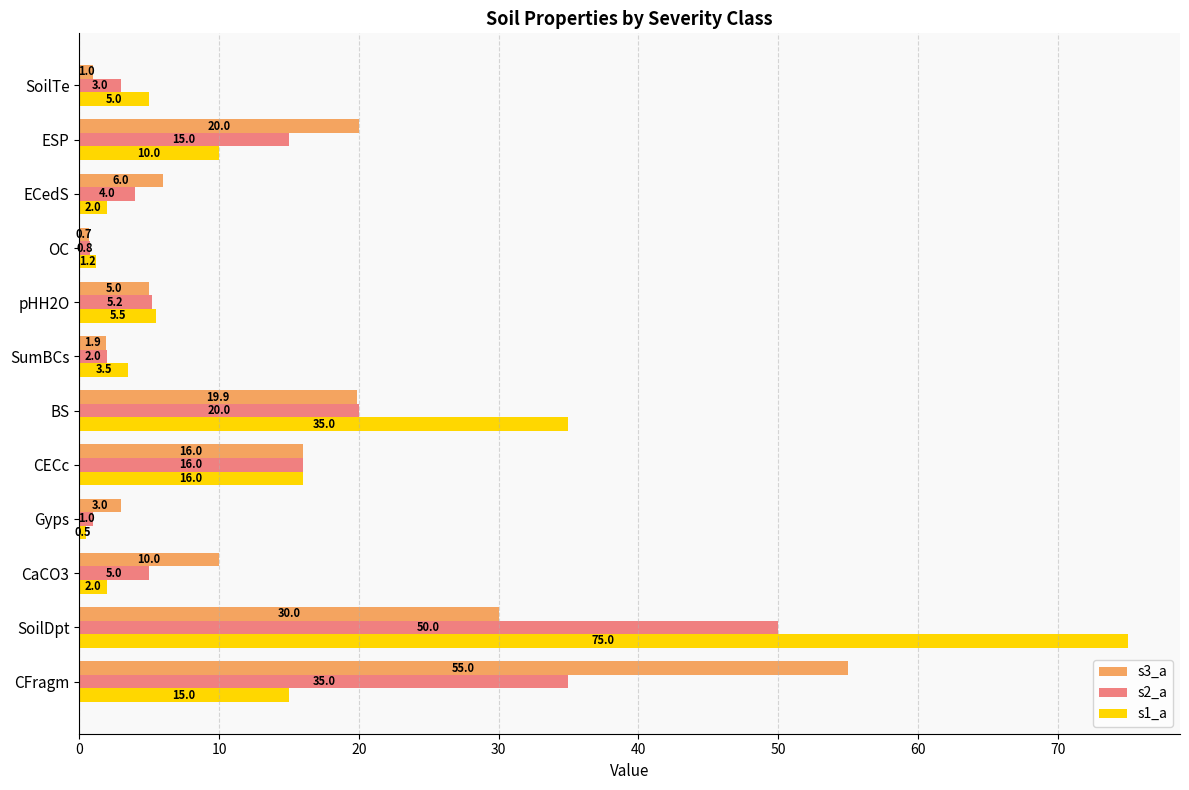

Count the number of categories in the chart.

12